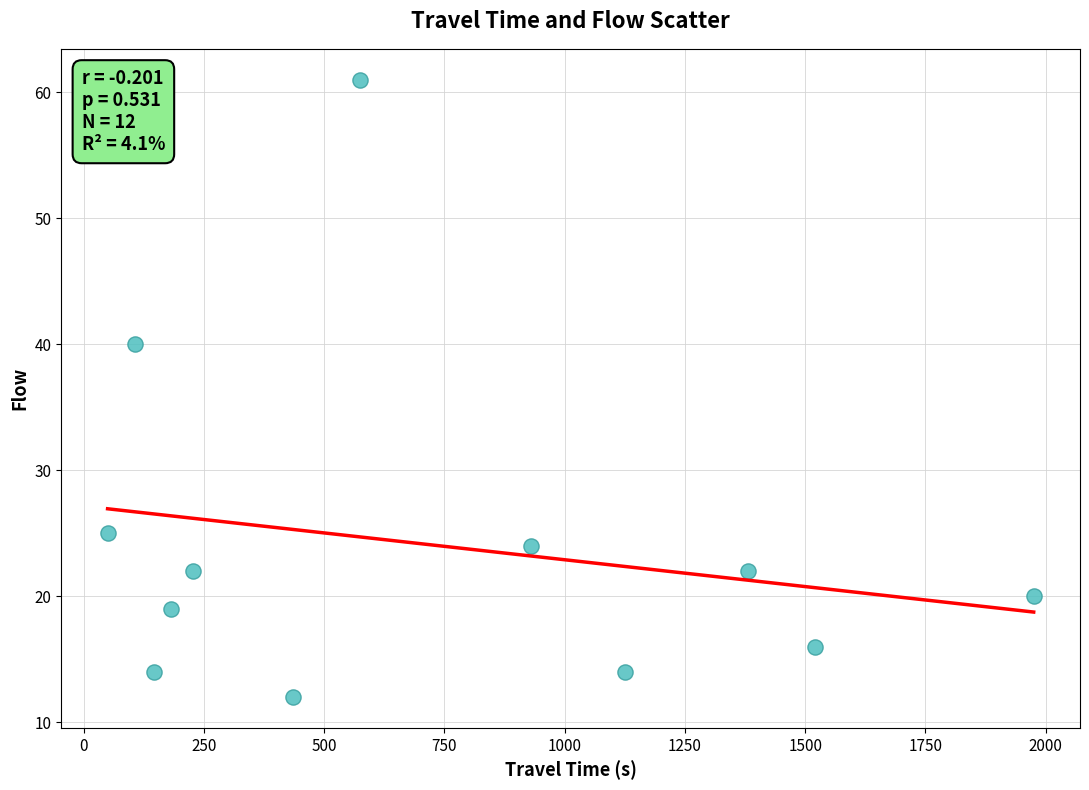

What is the average Y value?

24